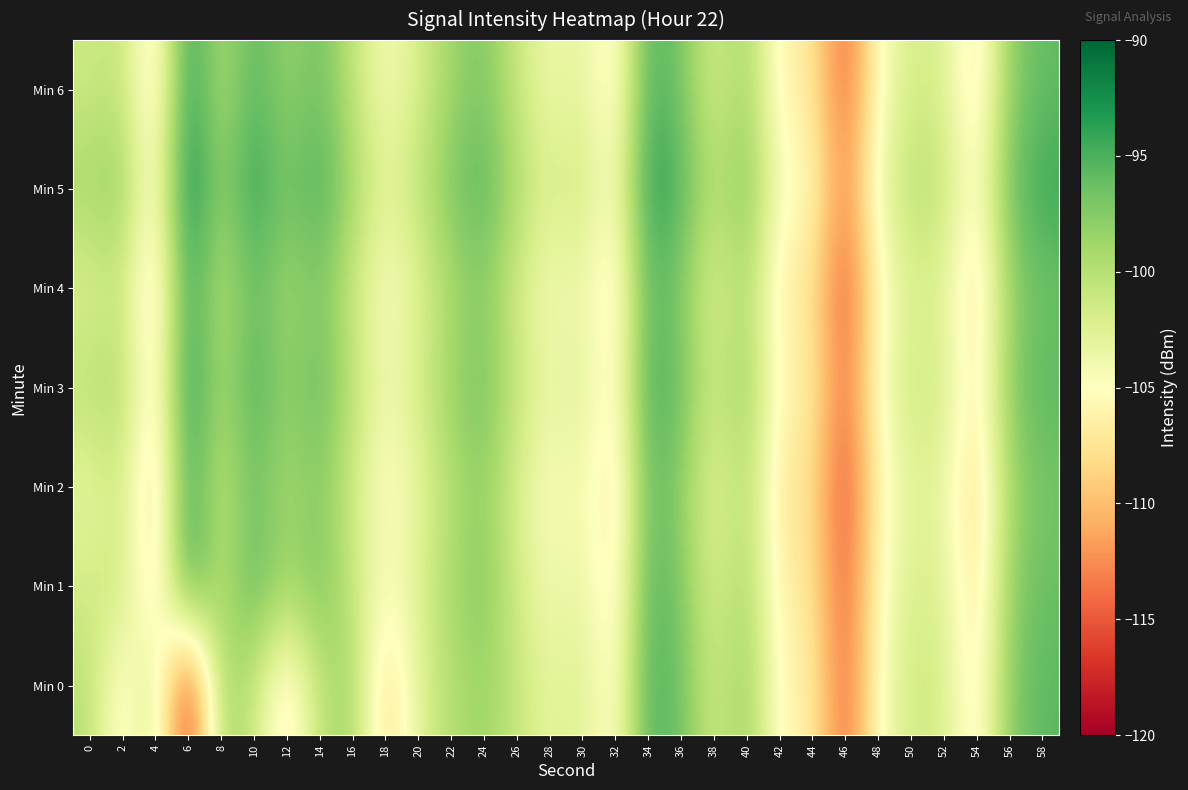

At how many categories does at least one series exceed -102?

22